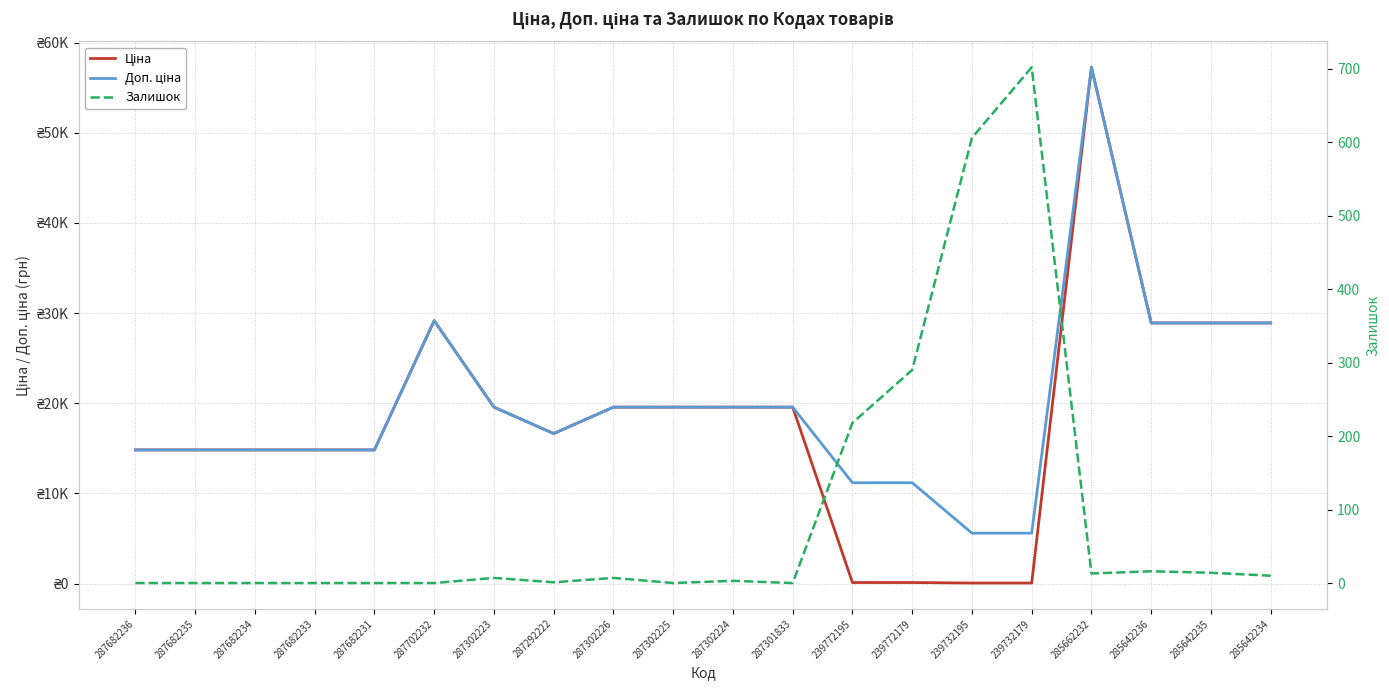

List the series in order of their peak value, highest first.

Ціна, Доп. ціна, Залишок